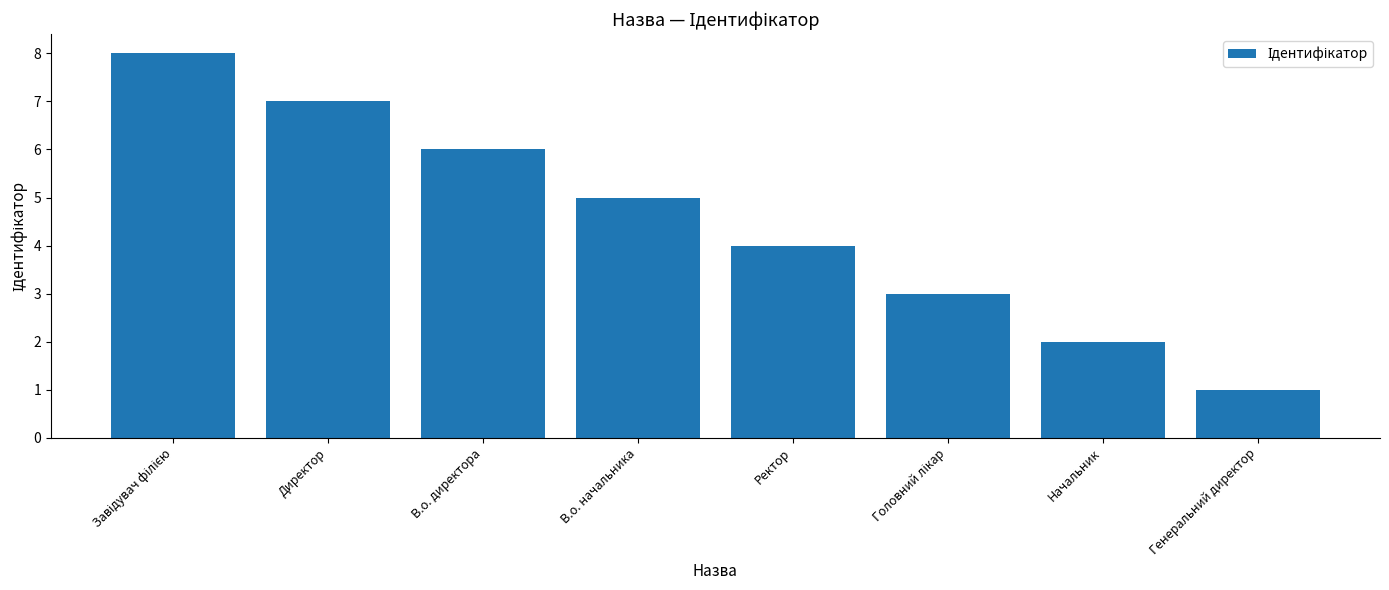

What value does the data have at В.о. директора?

6